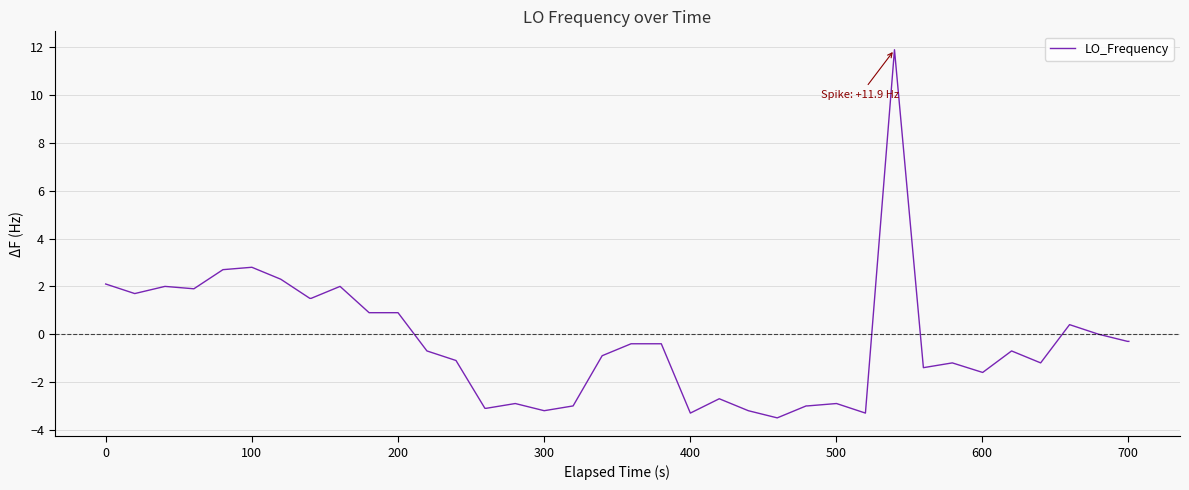

What is the greatest value displayed?

11.9